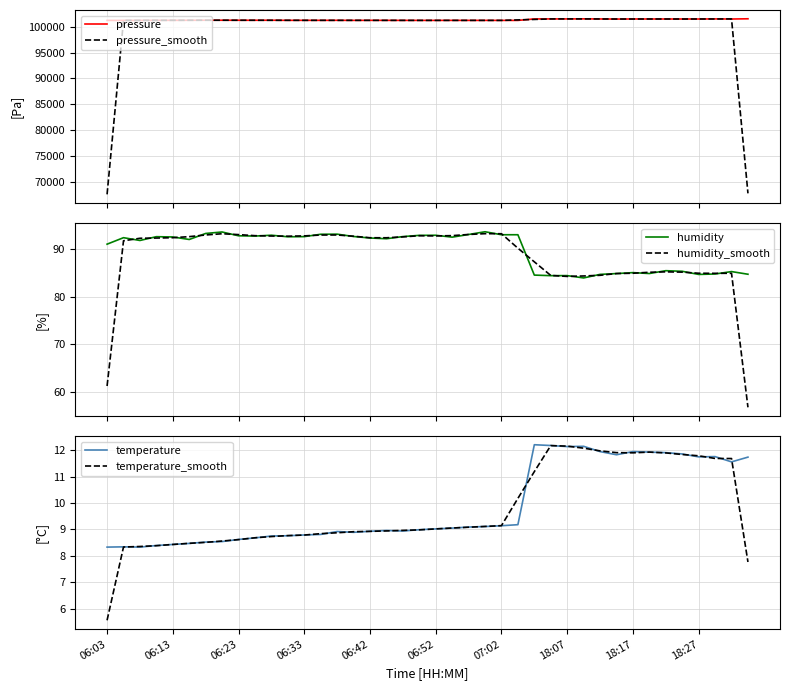

At which category does humidity_smooth reach its first local valley?

11